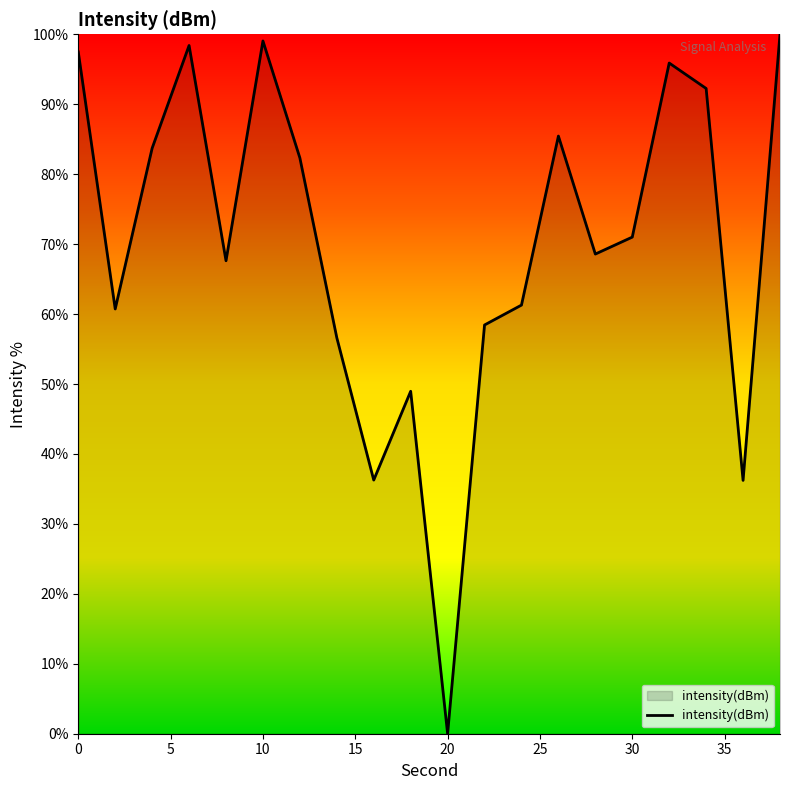

What is the difference between the maximum and minimum values?

100.0